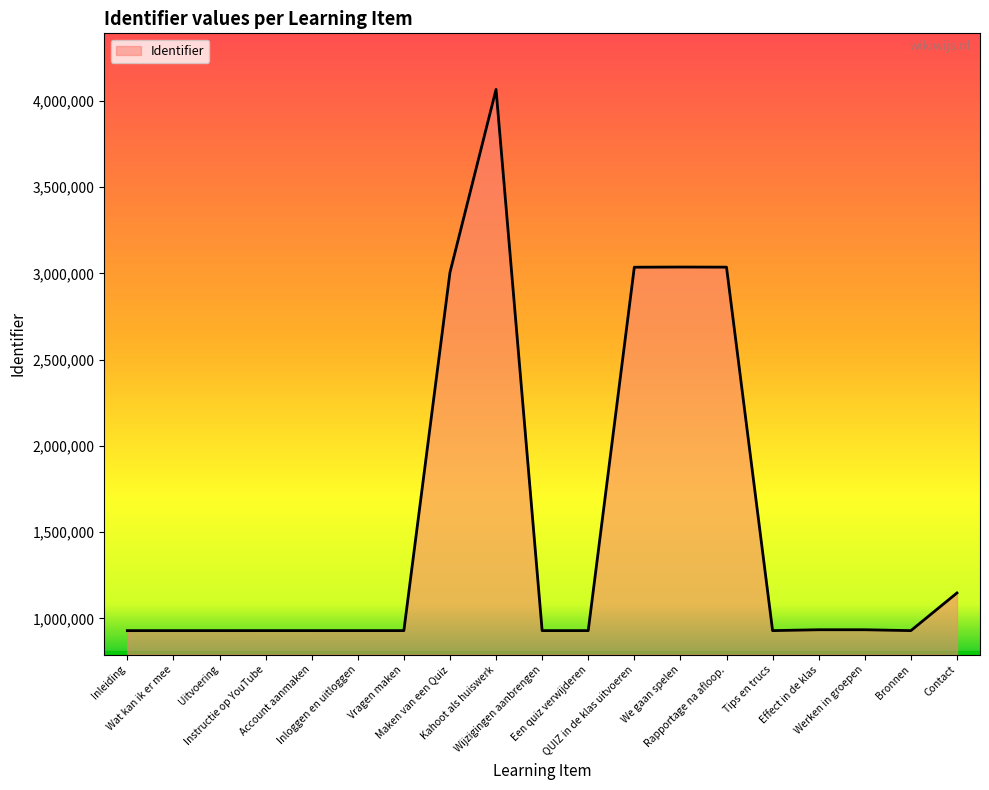

True or false: the data shows 933821 at Effect in de klas.

True